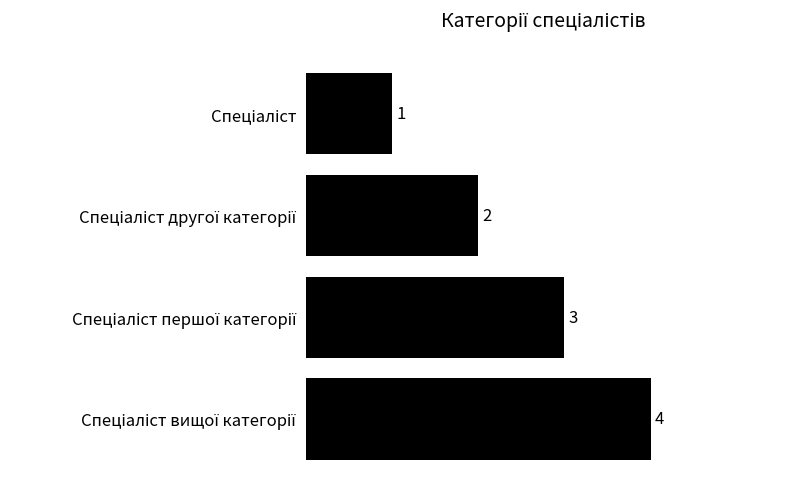

Count the values in the range 2 to 4.

3